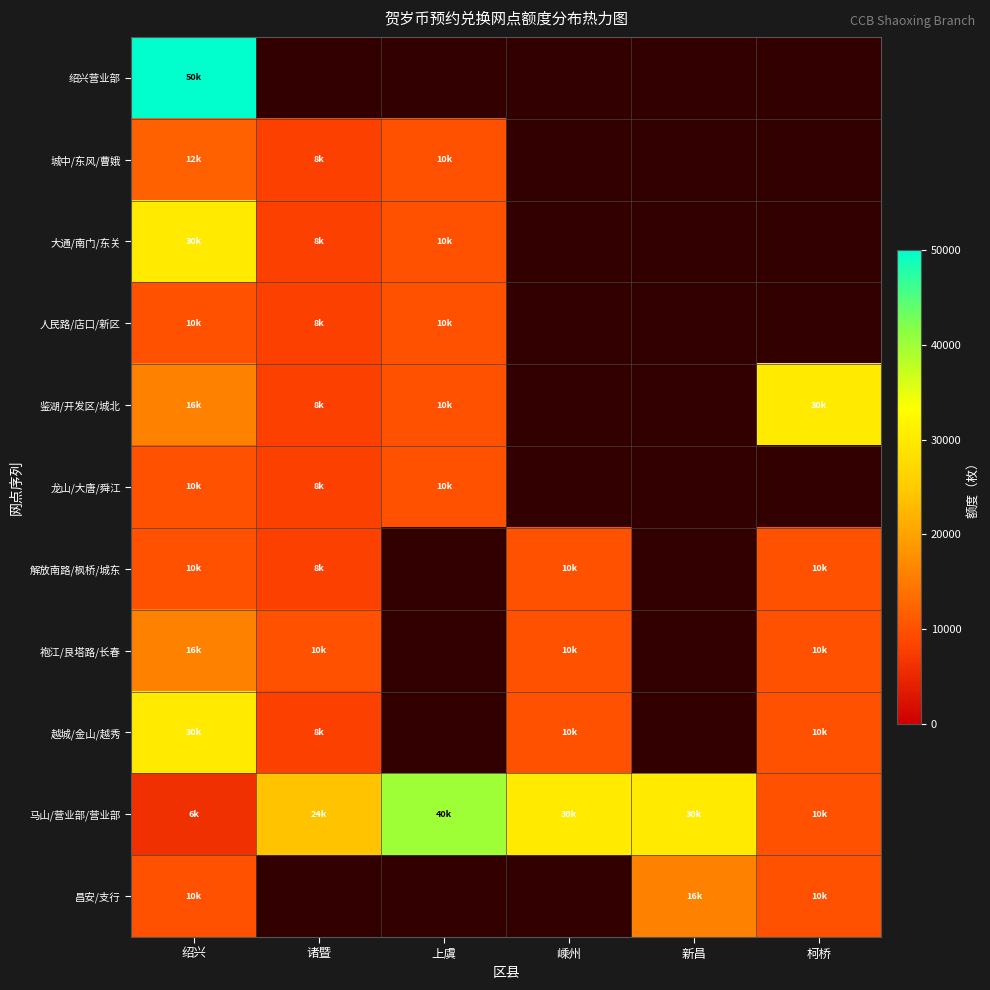

How many positive values does the 人民路/店口/新区 series have?

3